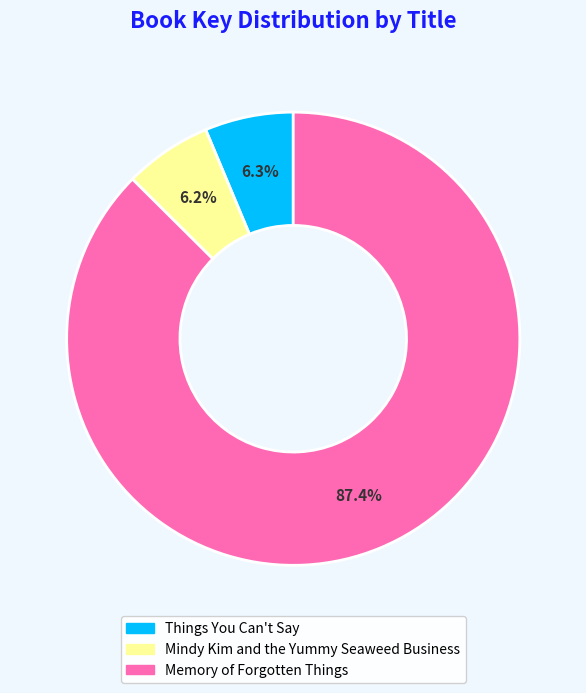

Which slice is the largest?

Memory of Forgotten Things